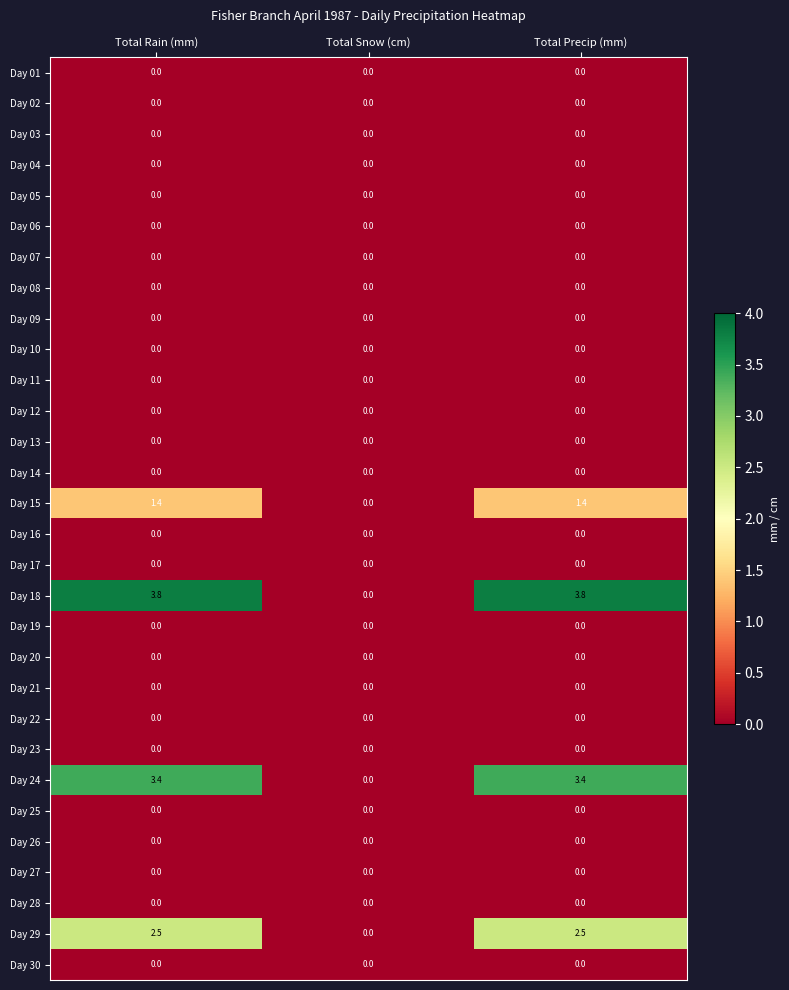

How many series are shown in this chart?

30